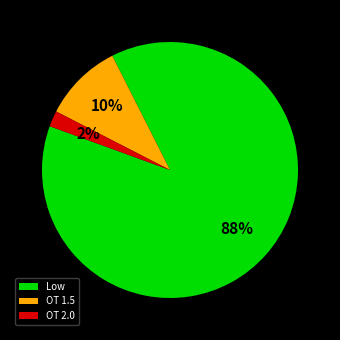

To the nearest percent, what is the difference between the OT 1.5 and OT 2.0 slice percentages?

8%